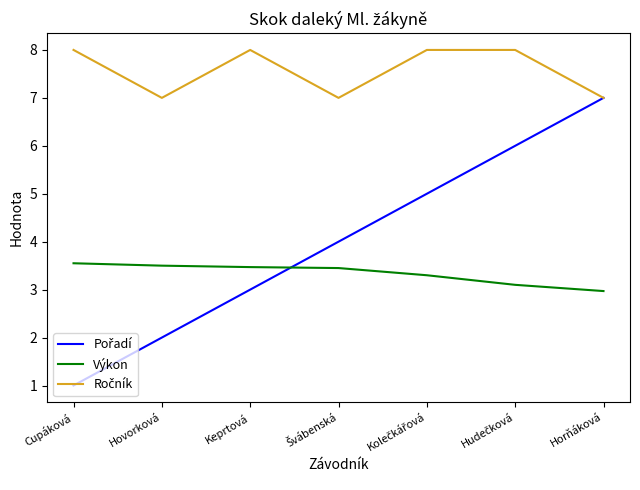

What position from the left is Cupáková?

1